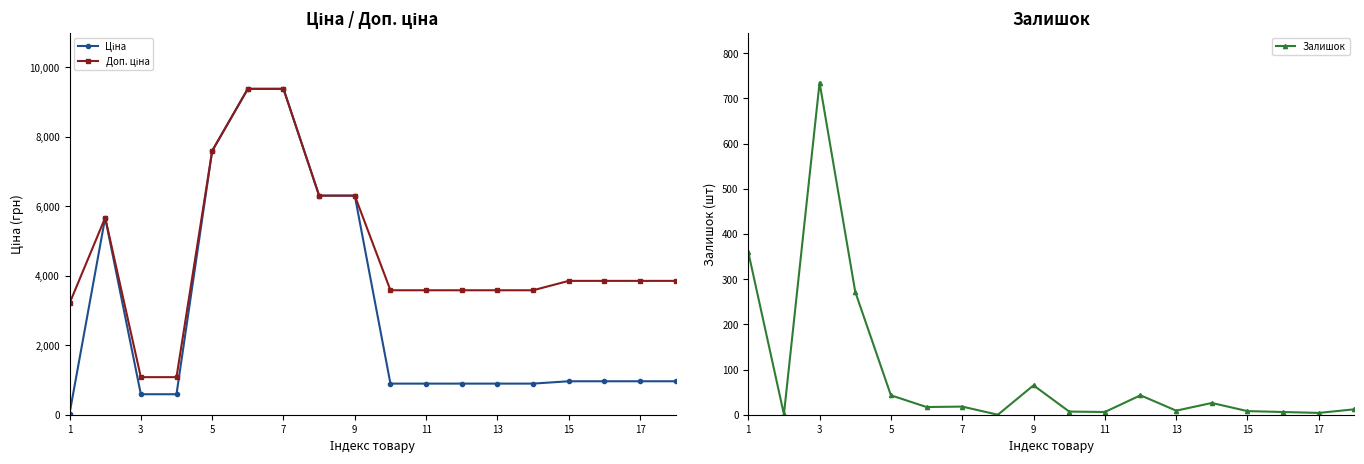

The value of Залишок at 1 is 360. True or false?

True